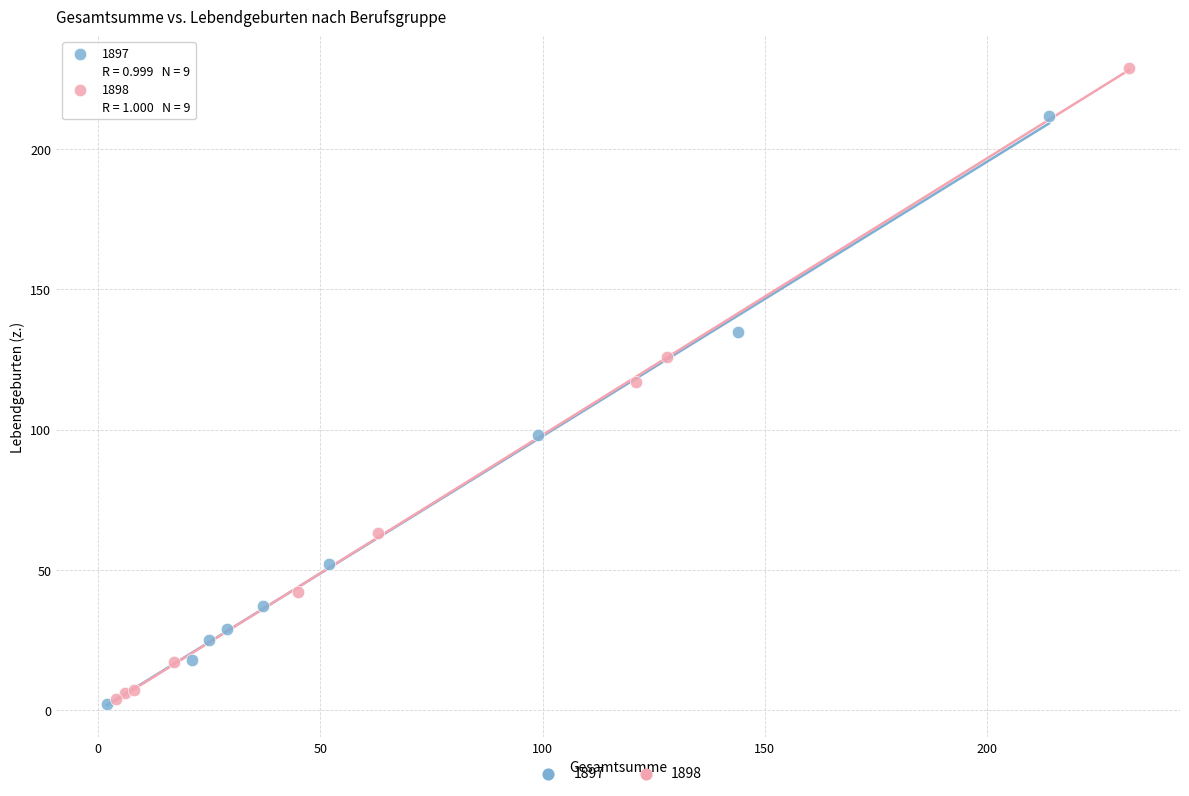

Which series contains the highest Y value?

1898